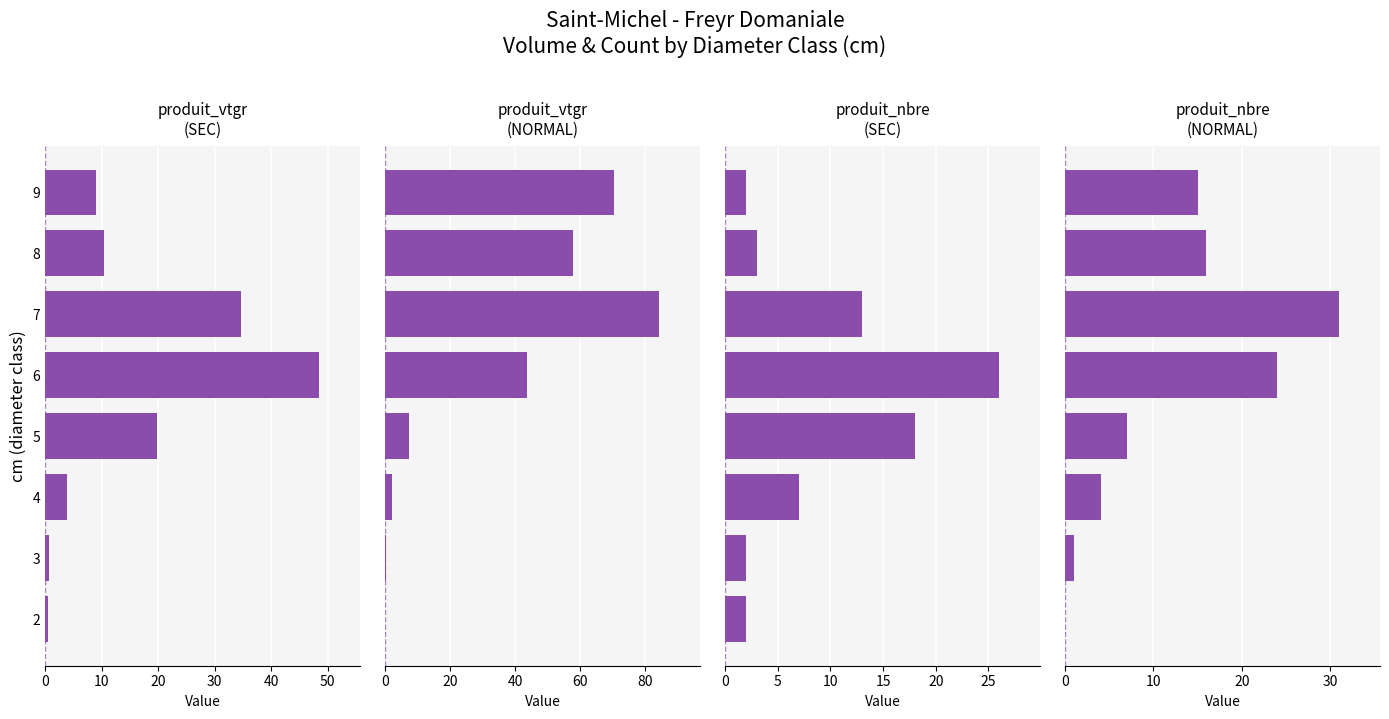

Reading left to right, transcribe all the data shown in this chart.

produit_vtgr (SEC): 0.5	0.7	3.9	19.9	48.5	34.6	10.5	9.0
produit_vtgr (NORMAL): 0.0	0.3	2.2	7.5	43.6	84.4	57.9	70.6
produit_nbre (SEC): 2.0	2.0	7.0	18.0	26.0	13.0	3.0	2.0
produit_nbre (NORMAL): 0.0	1.0	4.0	7.0	24.0	31.0	16.0	15.0